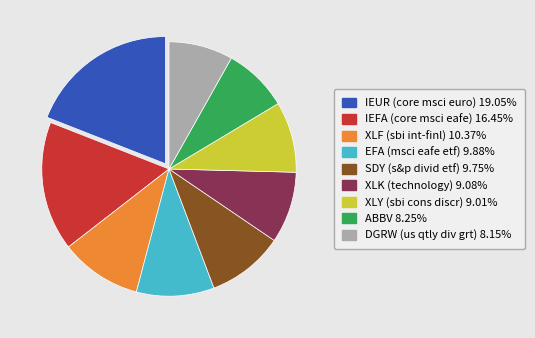

Is the sum of XLF (sbi int-finl) and DGRW (us qtly div grt) greater than half?

No